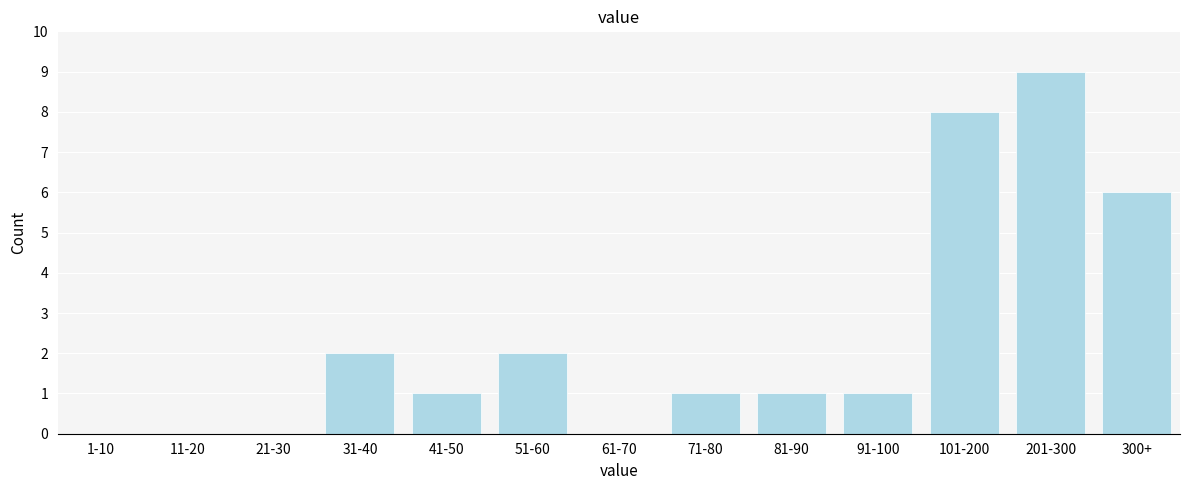

Reading left to right, what are all the values shown in this chart?

1-10=0	11-20=0	21-30=0	31-40=2	41-50=1	51-60=2	61-70=0	71-80=1	81-90=1	91-100=1	101-200=8	201-300=9	300+=6